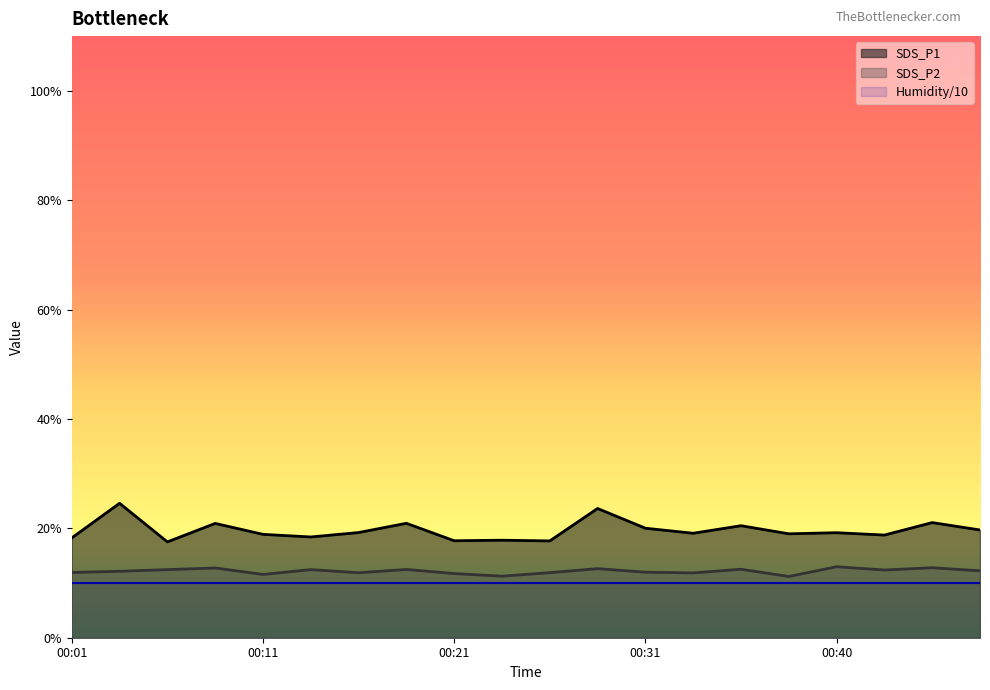

Reading right to left, transcribe all the data shown in this chart.

SDS_P1: 00:48=19.7	00:45=21.1	00:43=18.8	00:40=19.2	00:38=19.0	00:36=20.5	00:33=19.1	00:31=20.0	00:28=23.6	00:26=17.7	00:23=17.8	00:21=17.7	00:18=20.9	00:16=19.2	00:14=18.4	00:11=18.9	00:09=20.9	00:06=17.5	00:04=24.6	00:01=18.2
SDS_P2: 00:48=12.2	00:45=12.8	00:43=12.4	00:40=13.0	00:38=11.2	00:36=12.5	00:33=11.8	00:31=12.0	00:28=12.6	00:26=11.9	00:23=11.2	00:21=11.7	00:18=12.5	00:16=11.9	00:14=12.4	00:11=11.6	00:09=12.8	00:06=12.4	00:04=12.2	00:01=11.9